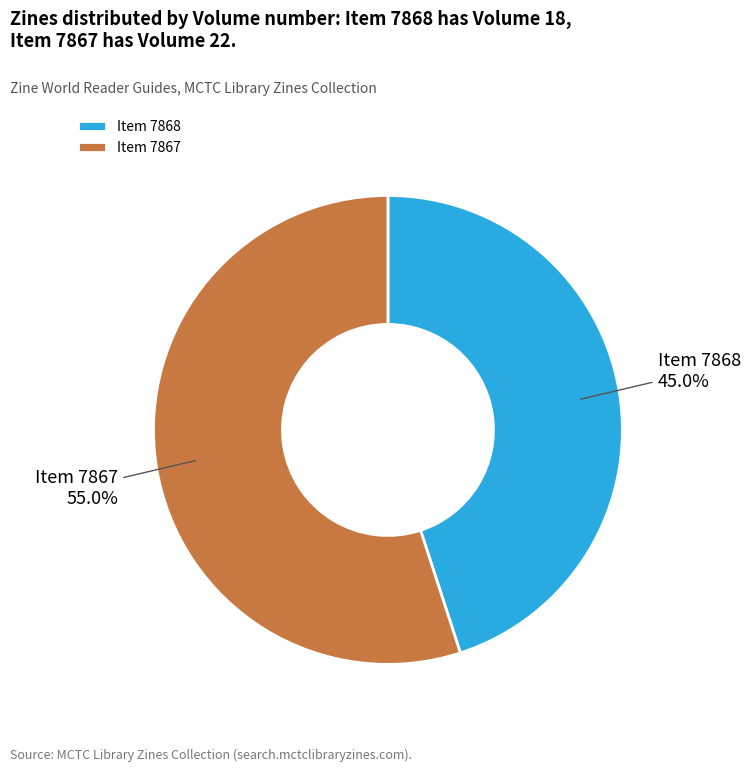

Count the number of slices in the pie.

2